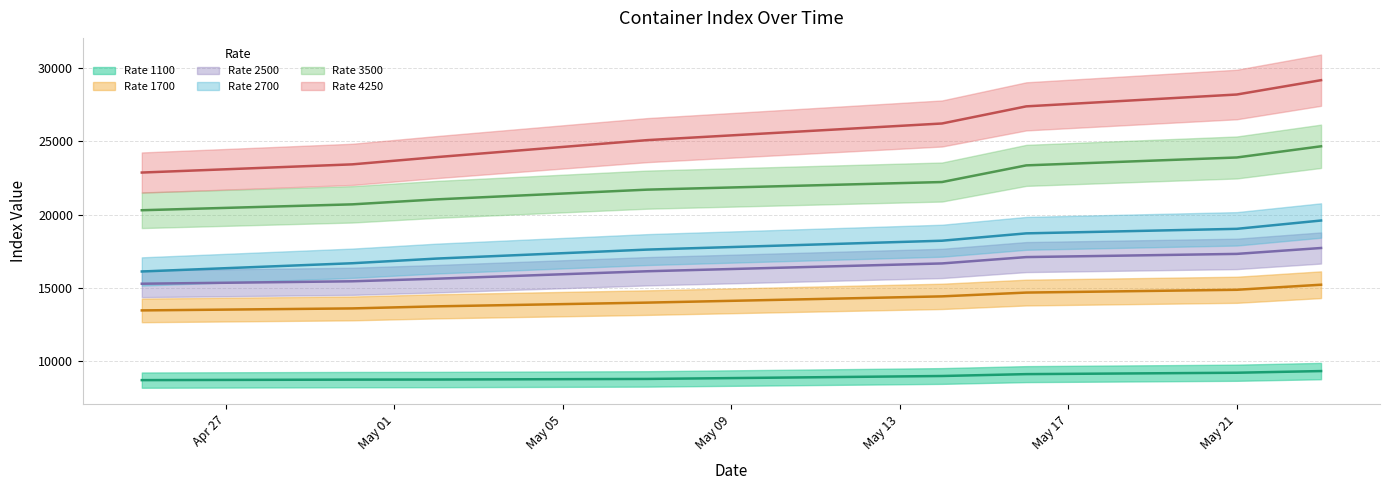

What position from the left is 07.05.2024?

4